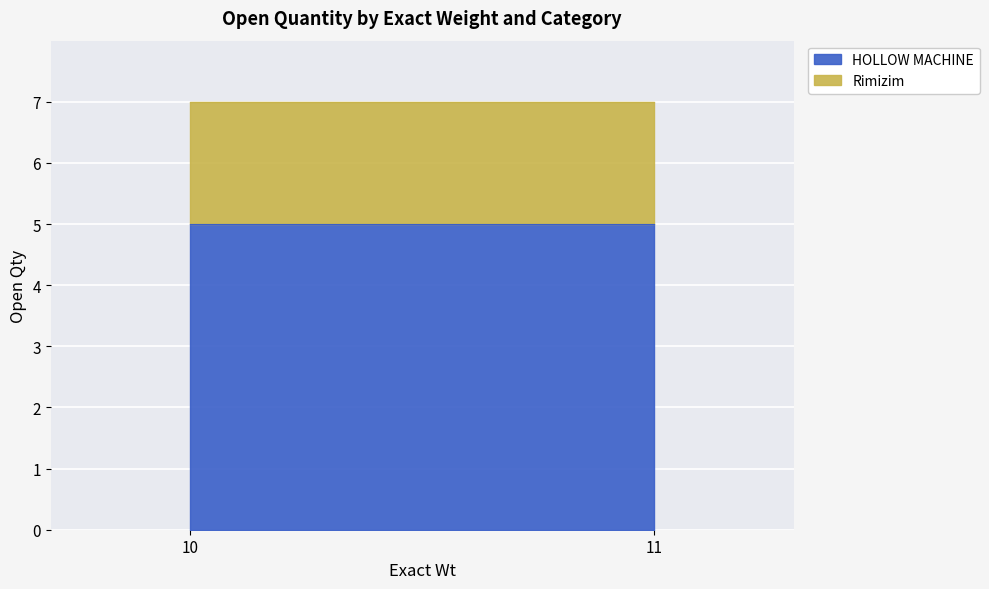

The HOLLOW MACHINE series shows 2 at 10. True or false?

False